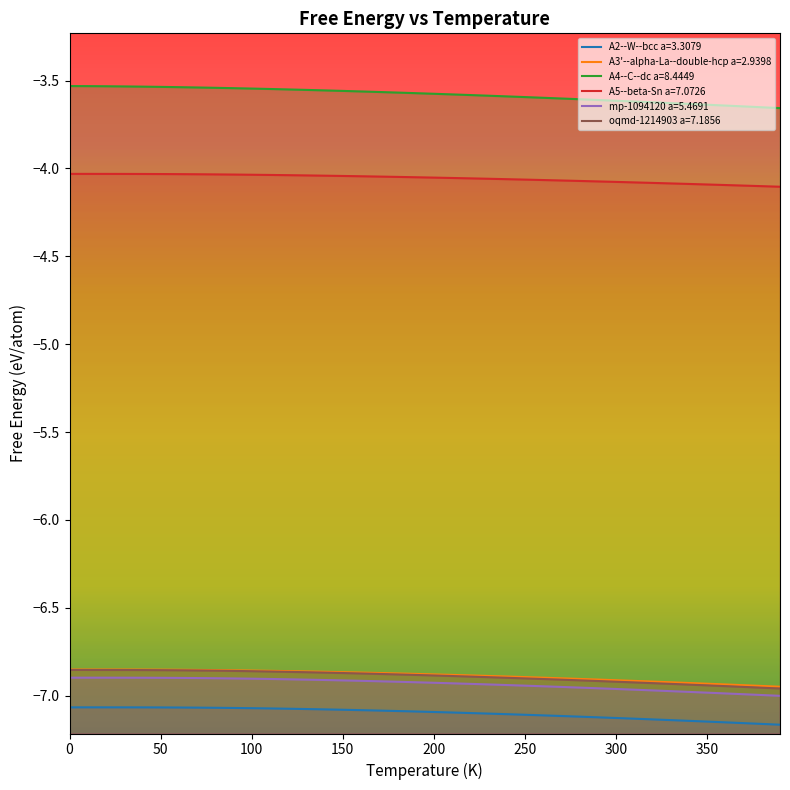

In A3'--alpha-La--double-hcp a=2.9398, how many points are higher than both neighbors (excluding endpoints)?

1